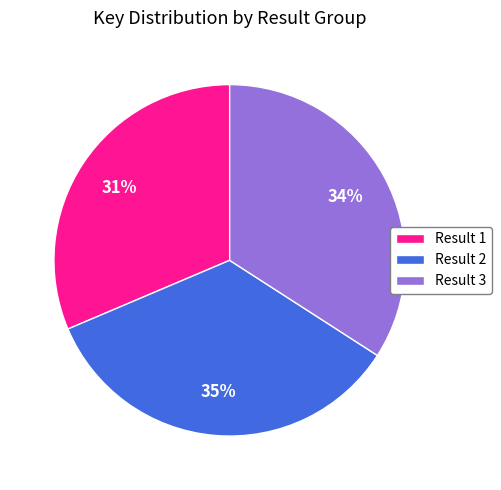

Do Result 1 and Result 2 together represent more than half of the pie?

Yes